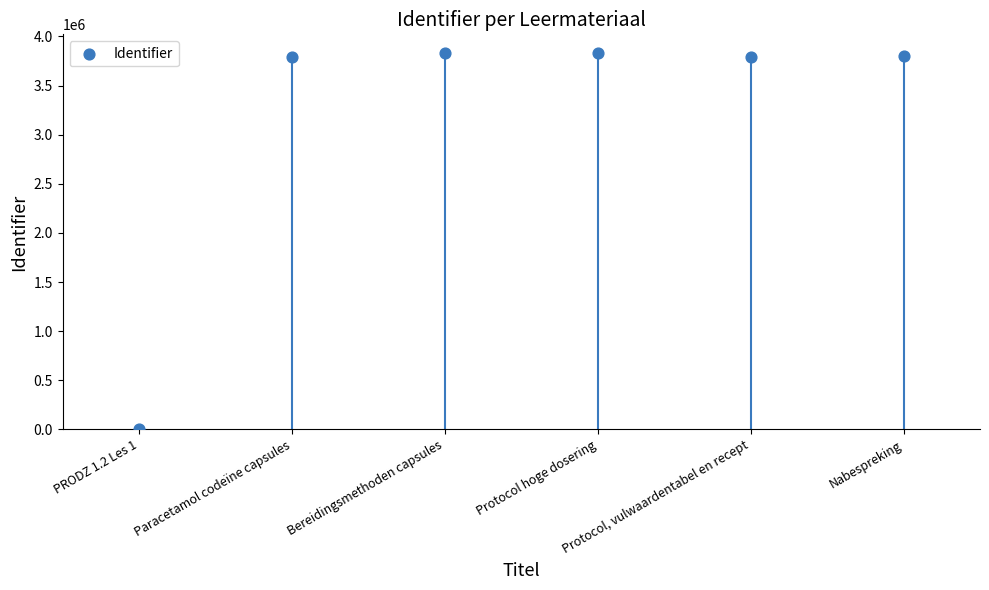

What is the range of Y values (max minus min)?

3829875